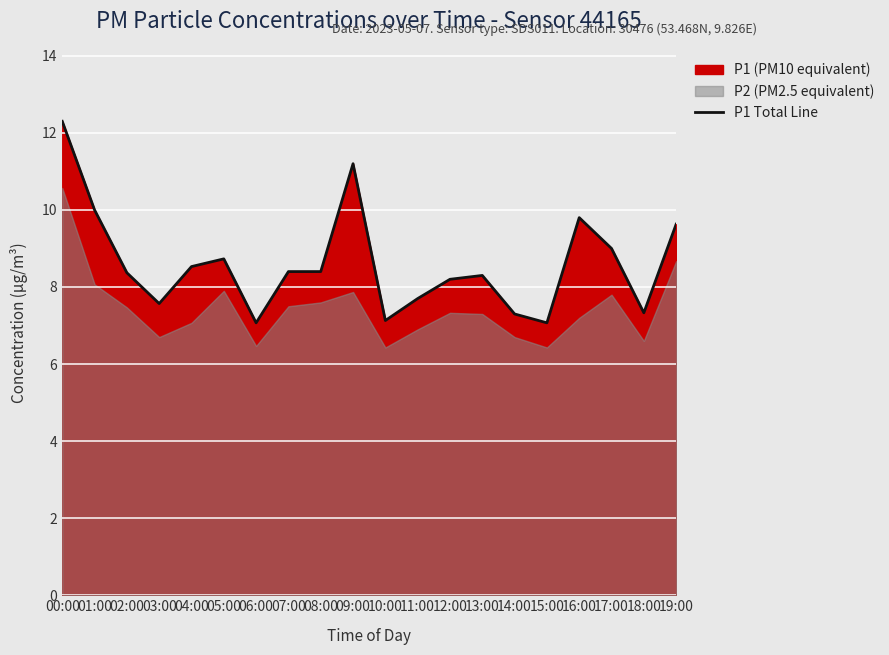

True or false: the data has more than 2 interior local peaks.

True